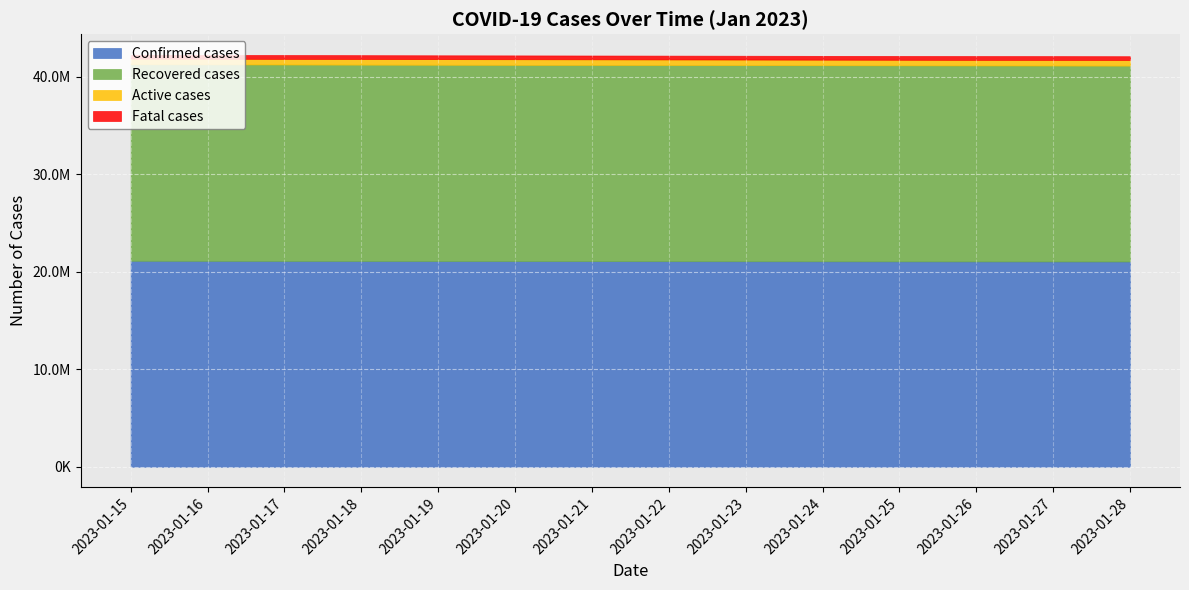

What value does the Active cases series have at 2023-01-18?

576584